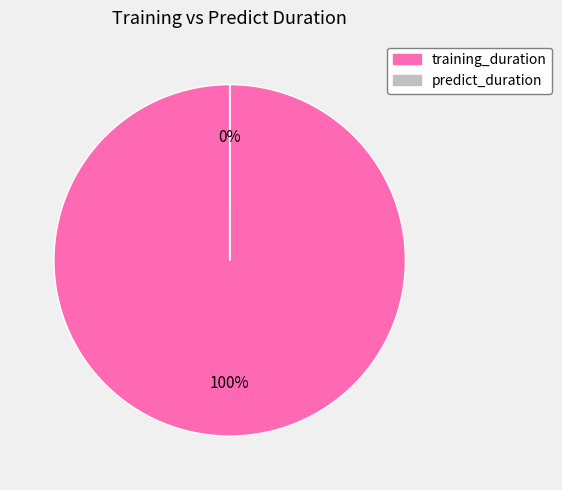

Which slice represents more than half of the pie?

training_duration